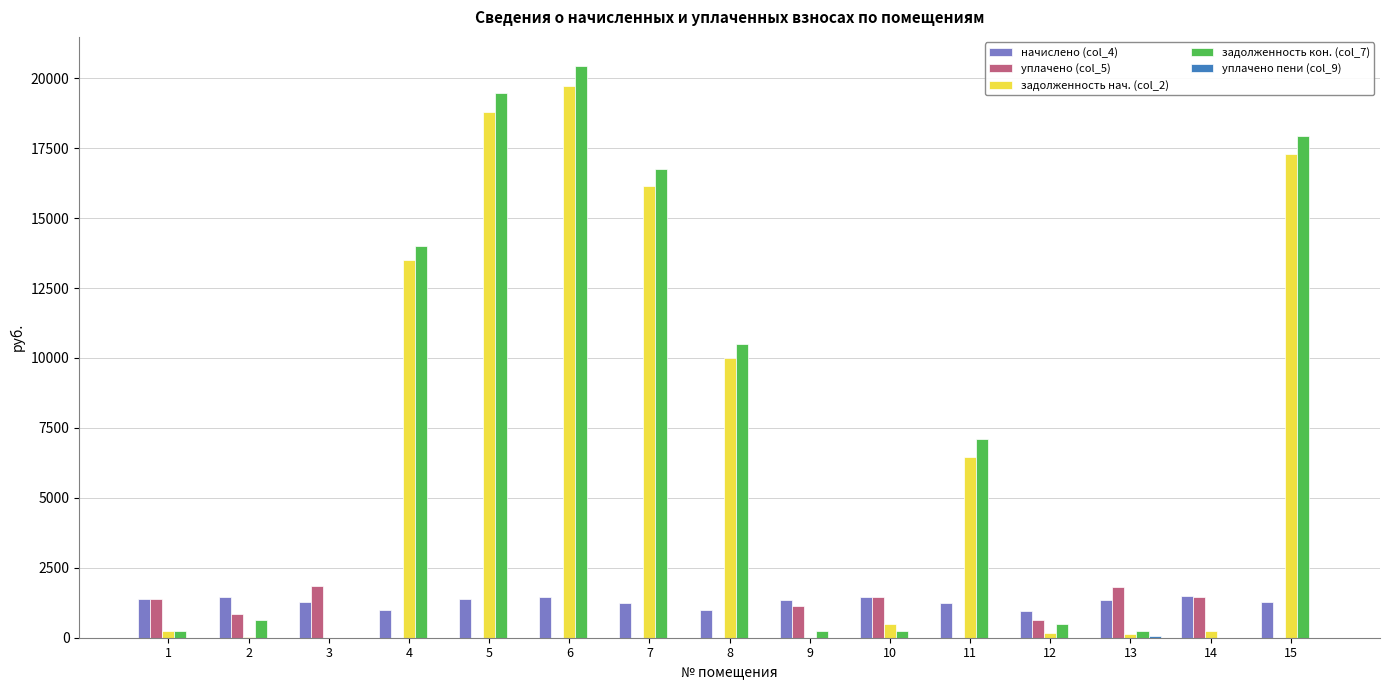

How many values in the задолженность нач. (col_2) series exceed 486?

8